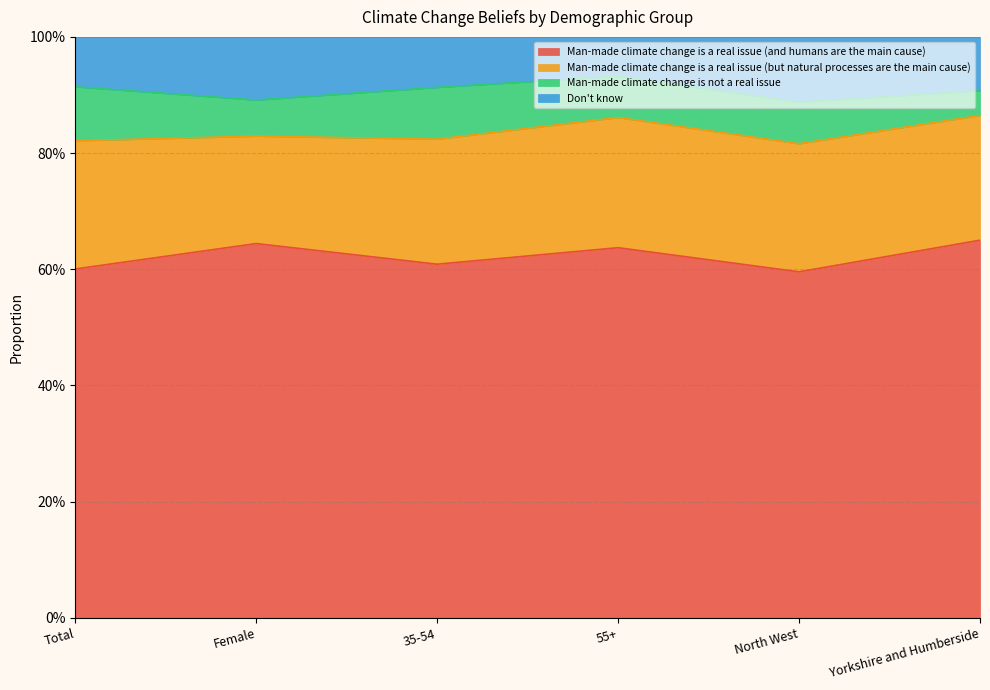

Count the Man-made climate change is a real issue (and humans are the main cause) values in the range 0 to 1.

6